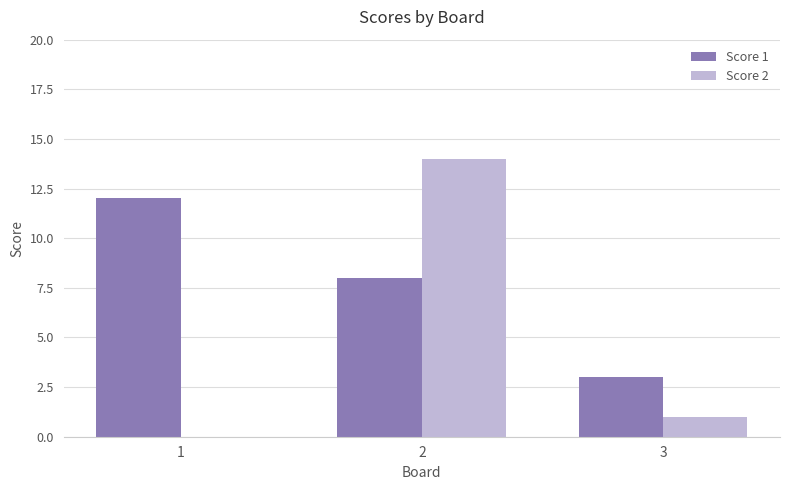

The Score 2 series shows 0 at 3. True or false?

False